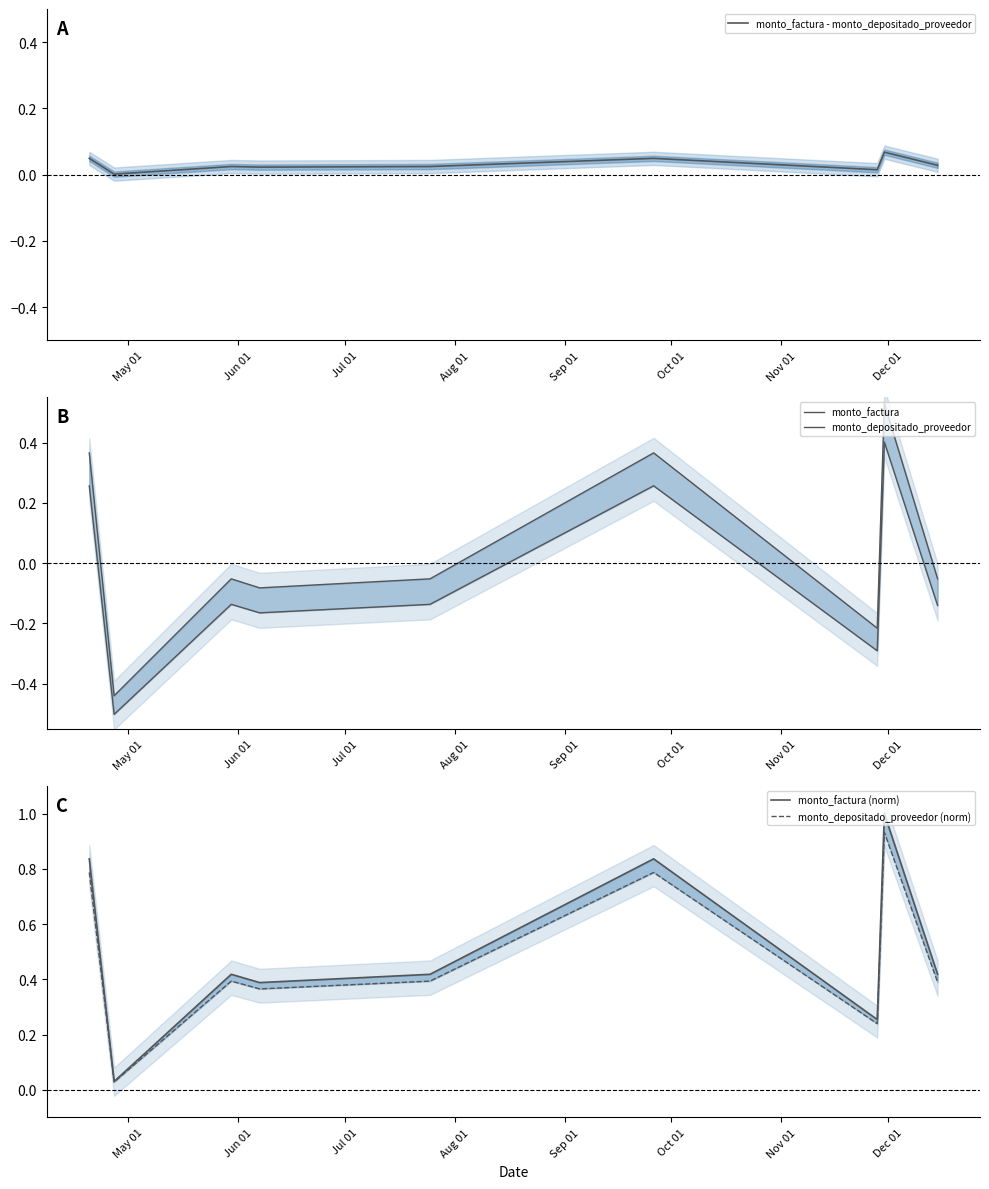

What is the difference between the maximum and second lowest values in the monto_depositado_proveedor series?

0.7